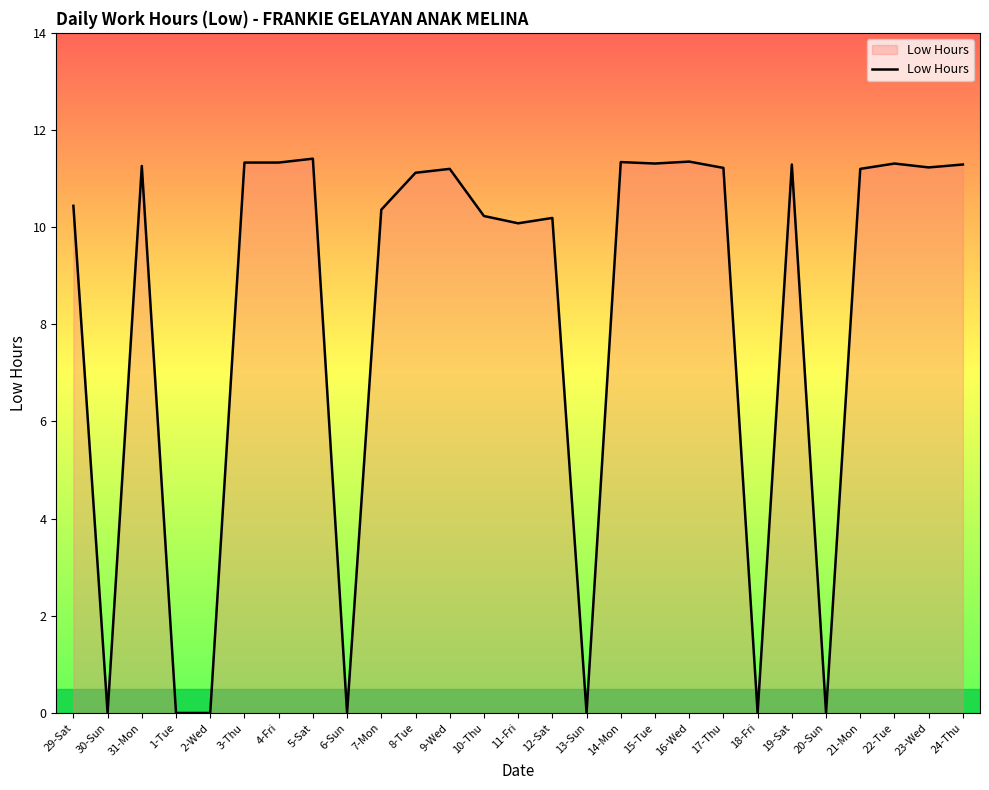

What is the difference between the maximum and minimum values?

11.4